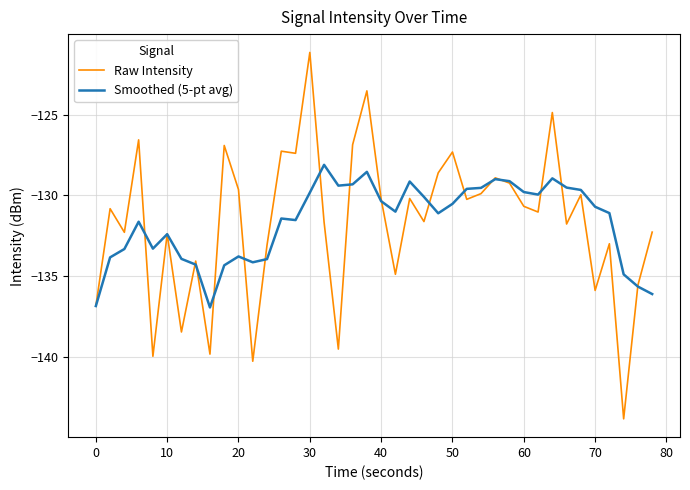

What is the maximum value shown in the chart?

-121.2